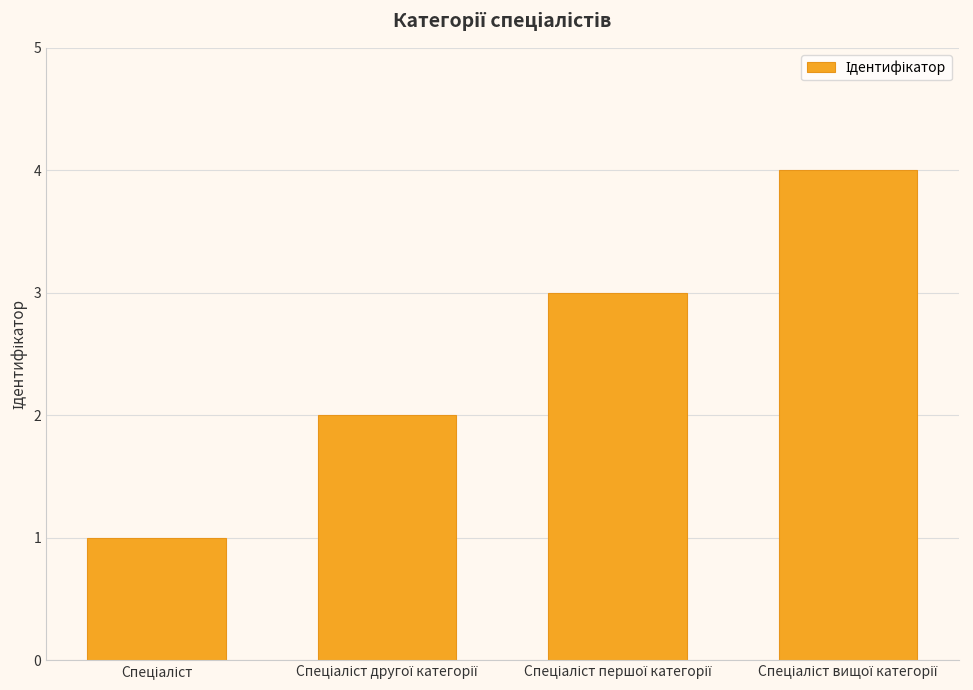

What is the greatest value displayed?

4